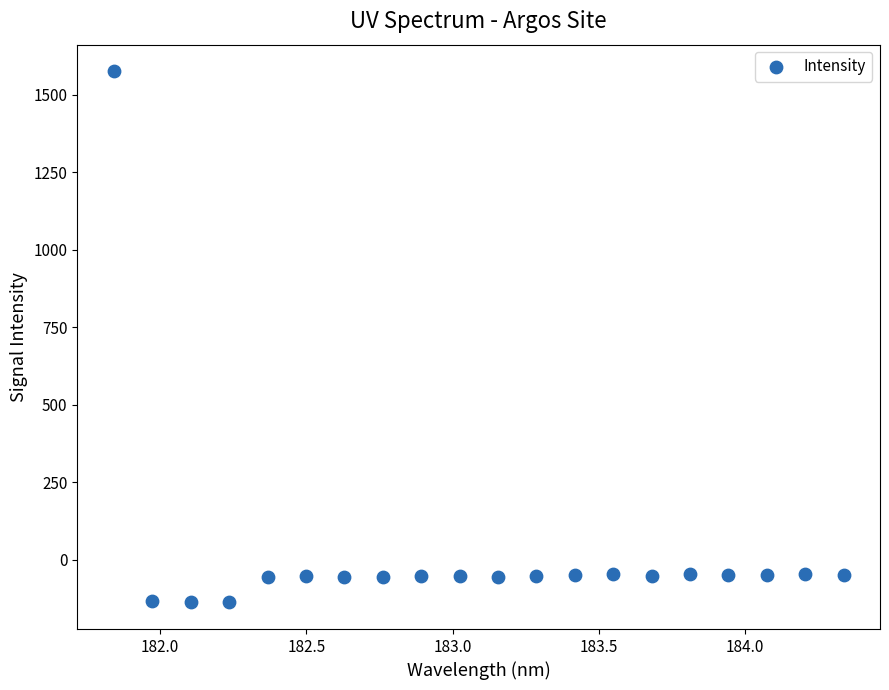

What is the range of Y values (max minus min)?

1713.2